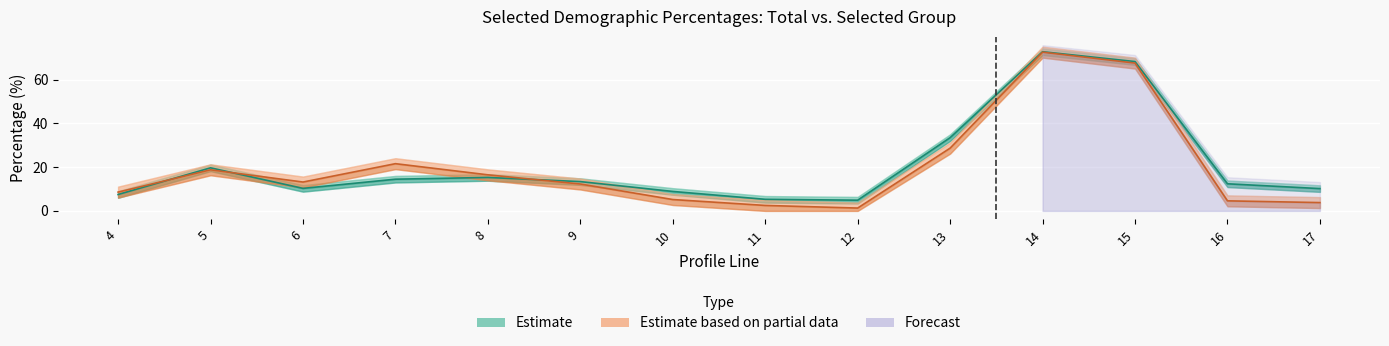

Which label corresponds to the largest value in the chart?

14